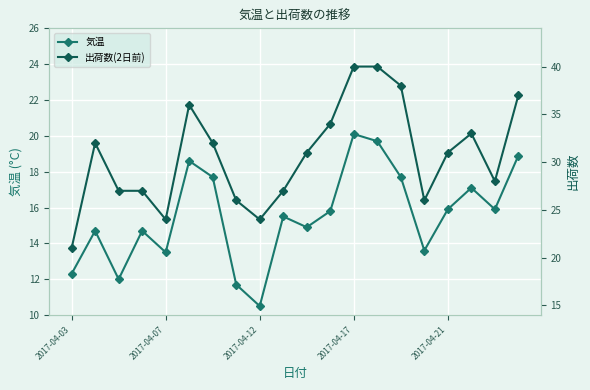

The 気温 series shows 13.5 at 2017-04-07. True or false?

True